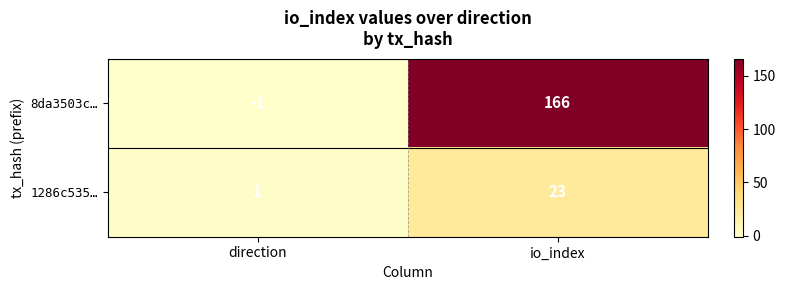

Count the number of categories in the chart.

2